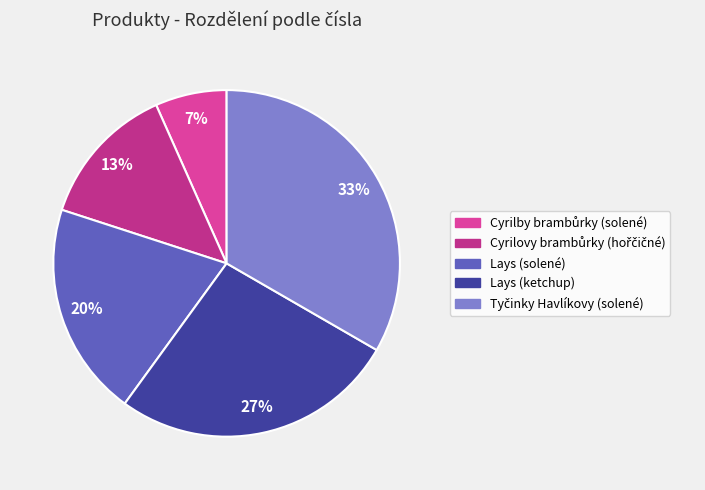

To the nearest percent, what is the average slice percentage?

20%